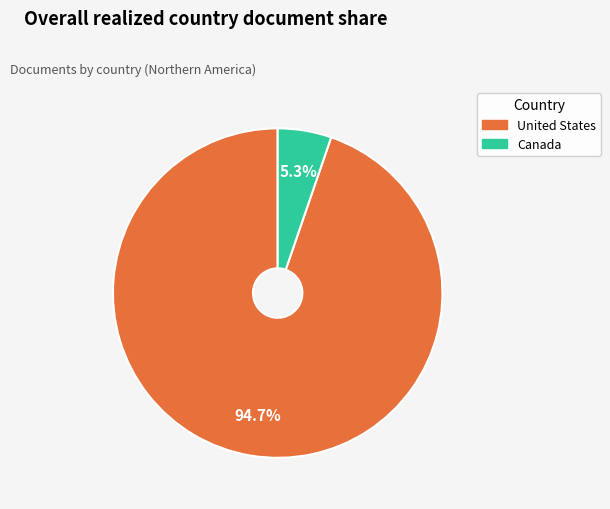

The United States slice represents 99% of the pie. True or false?

False